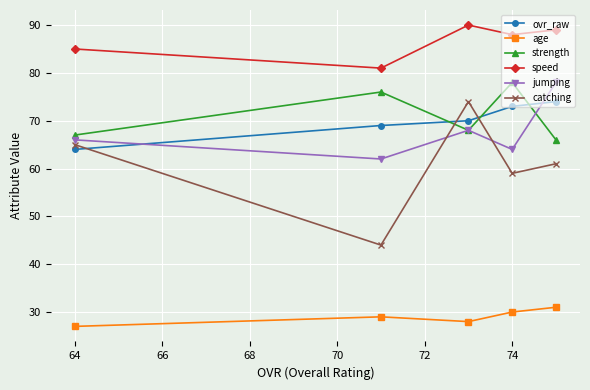

True or false: speed and catching intersect in this chart.

False